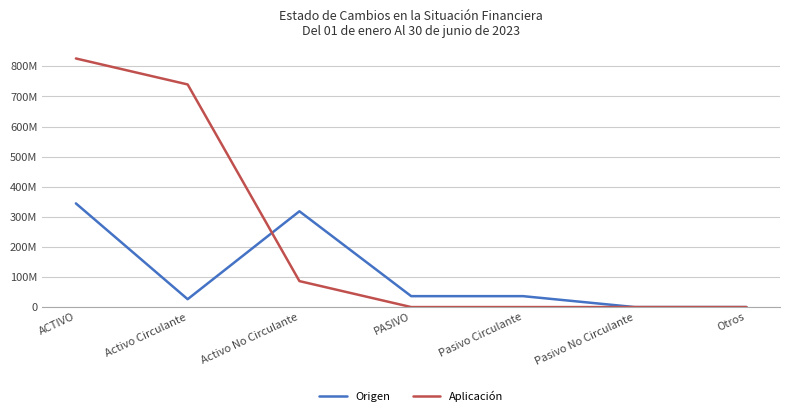

How many interior local valleys does the Origen series have?

1